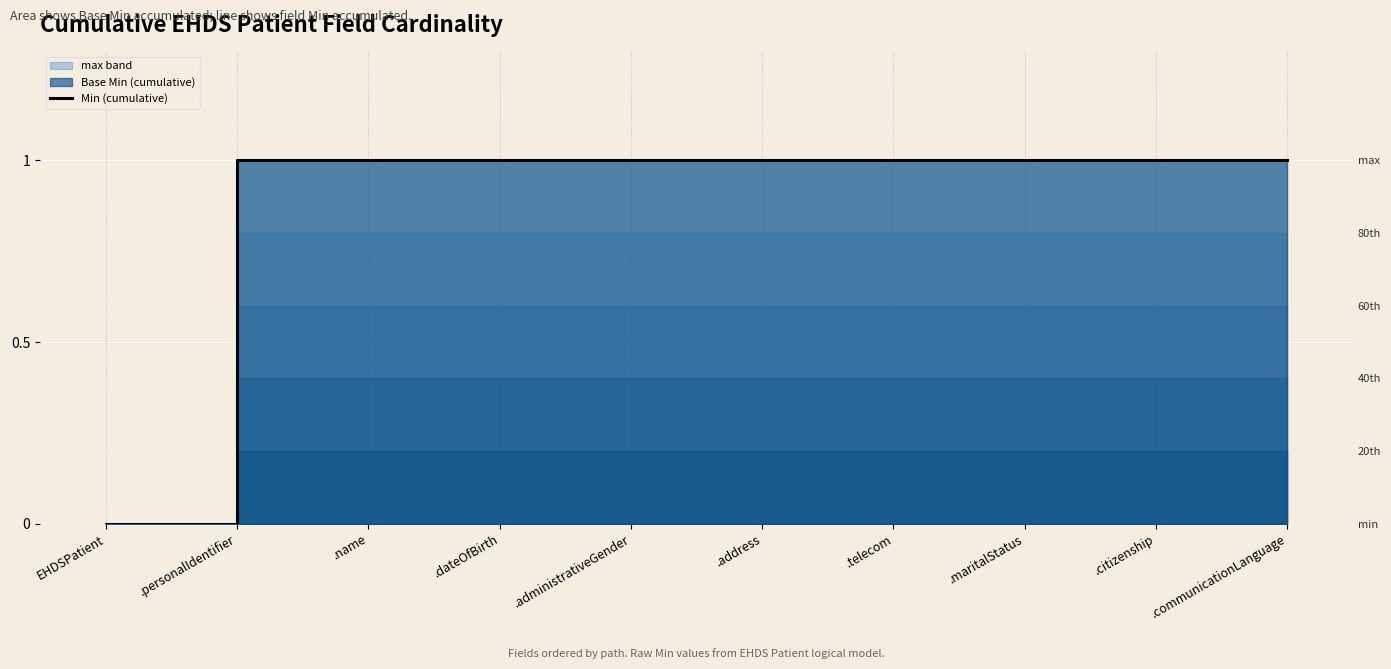

What is the label of the 9th point from the left?

.citizenship